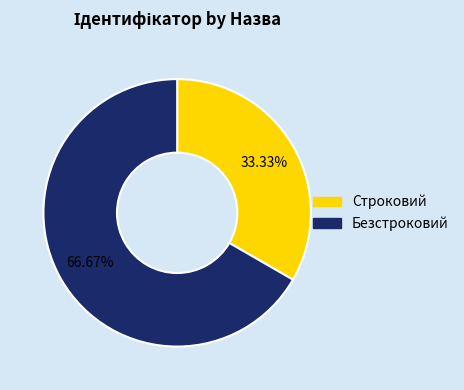

What is the total percentage of Безстроковий and Строковий?

100.0%